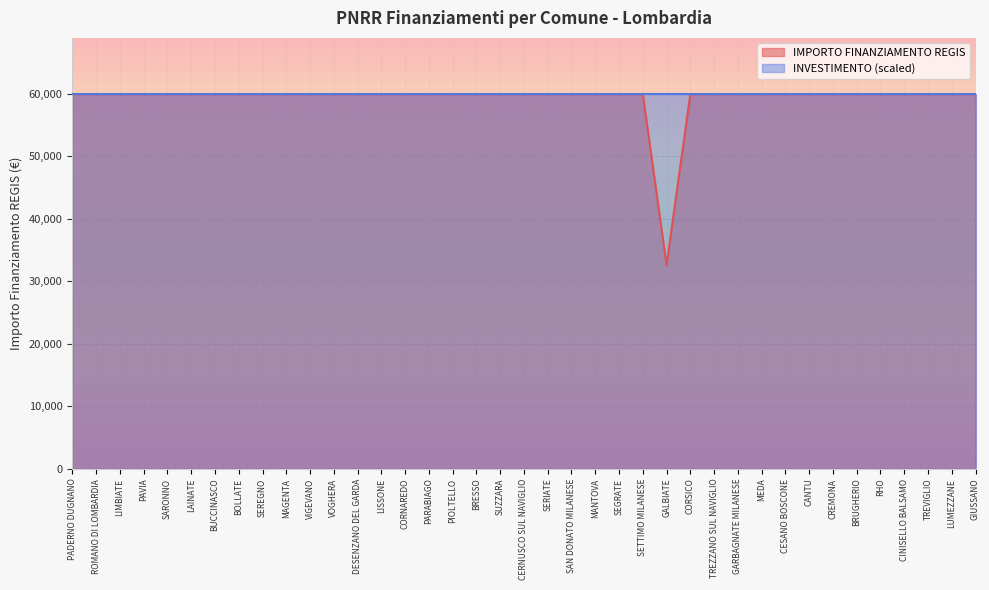

The chart shows a value of 14342 at GIUSSANO. True or false?

False